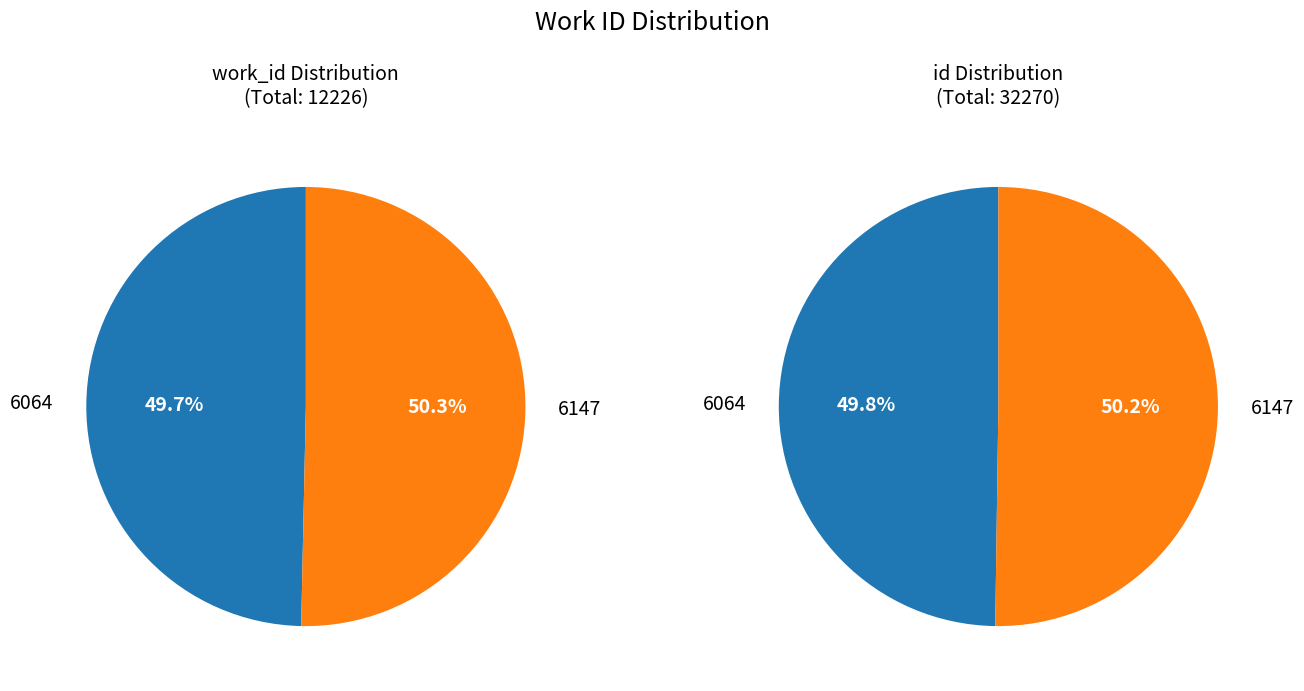

Between 6147 and 6064, which is larger?

6147